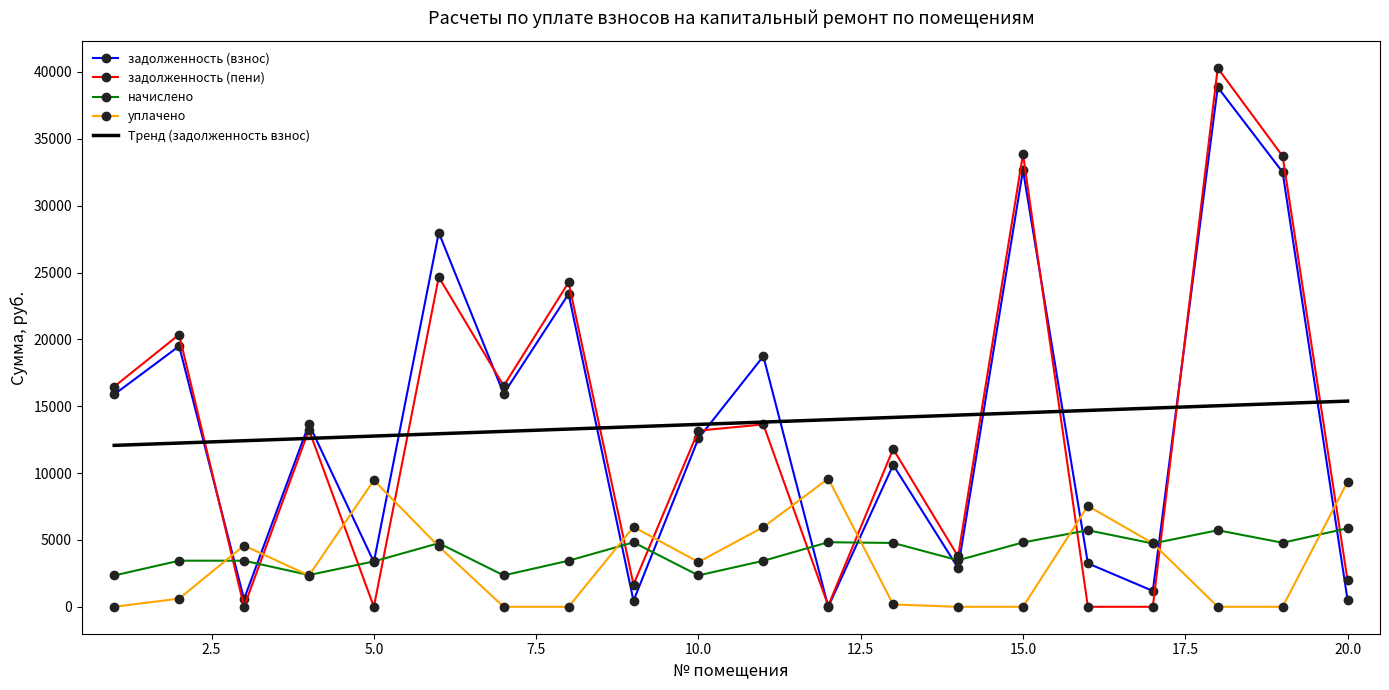

True or false: уплачено and Тренд (задолженность взнос) intersect in this chart.

False